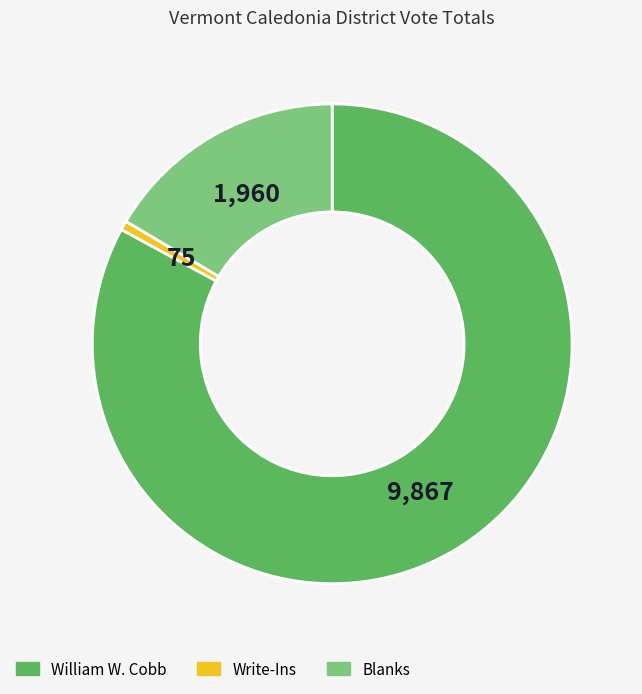

Is it true that Write-Ins is 11% of the pie?

False